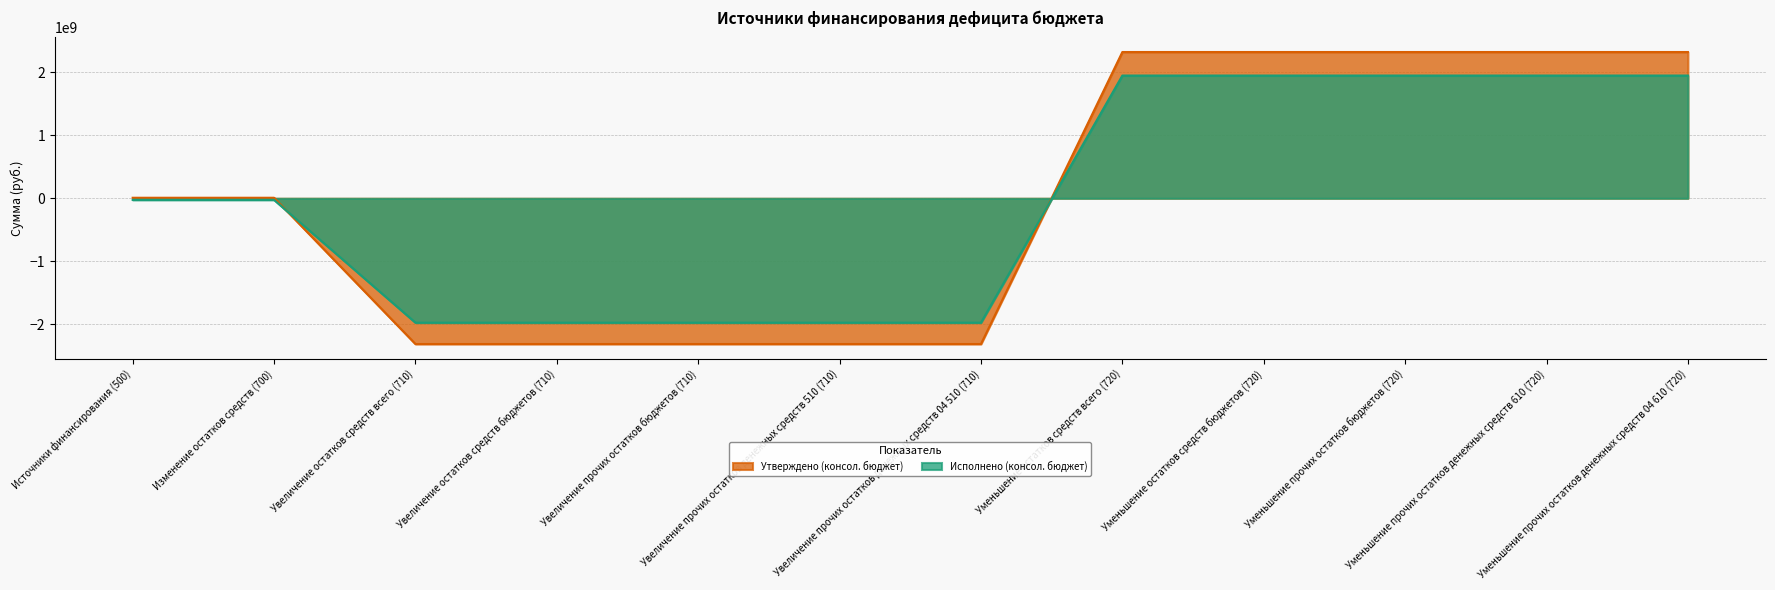

The value of Исполнено (консол. бюджет) at Уменьшение остатков средств всего (720) is 1330767293.8. True or false?

False